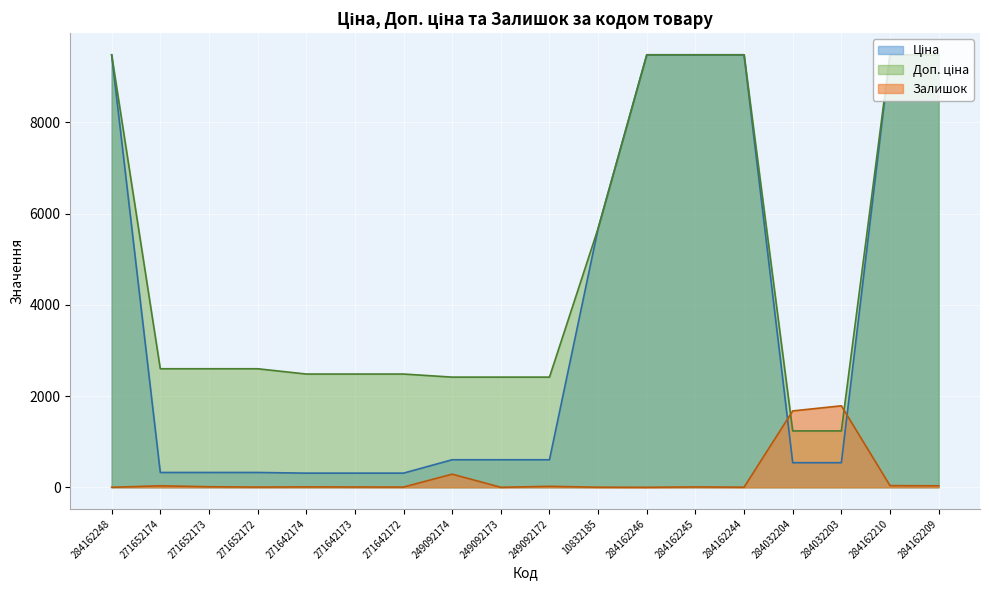

True or false: Ціна and Доп. ціна cross at least once.

False